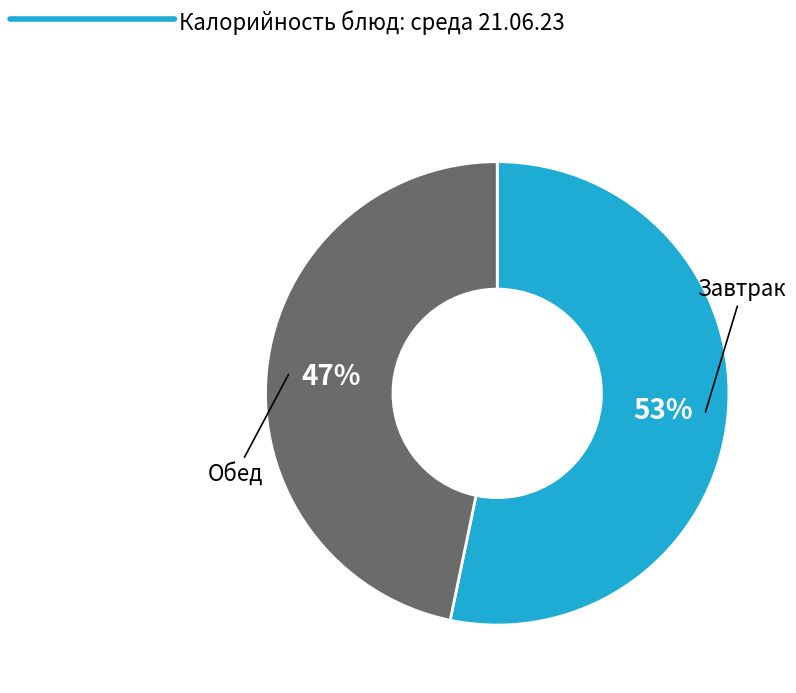

Does any single category account for the majority?

Yes